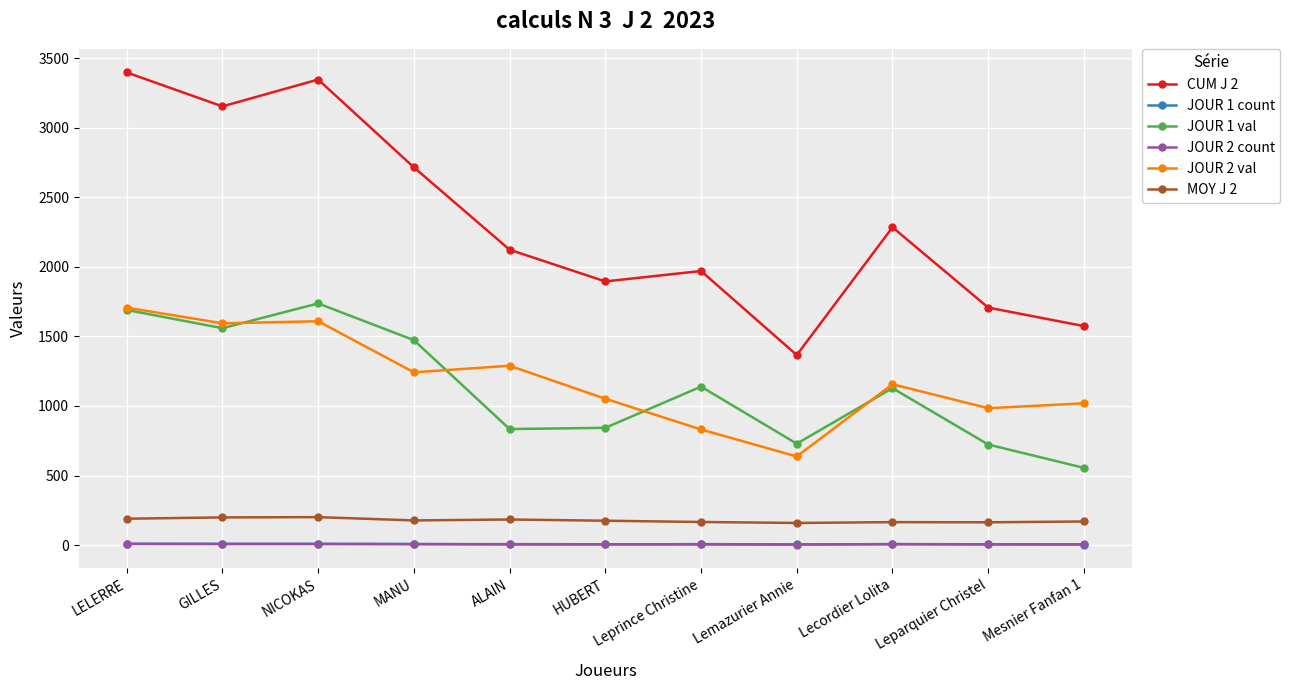

The value of MOY J 2 at MANU is 177.4. True or false?

True